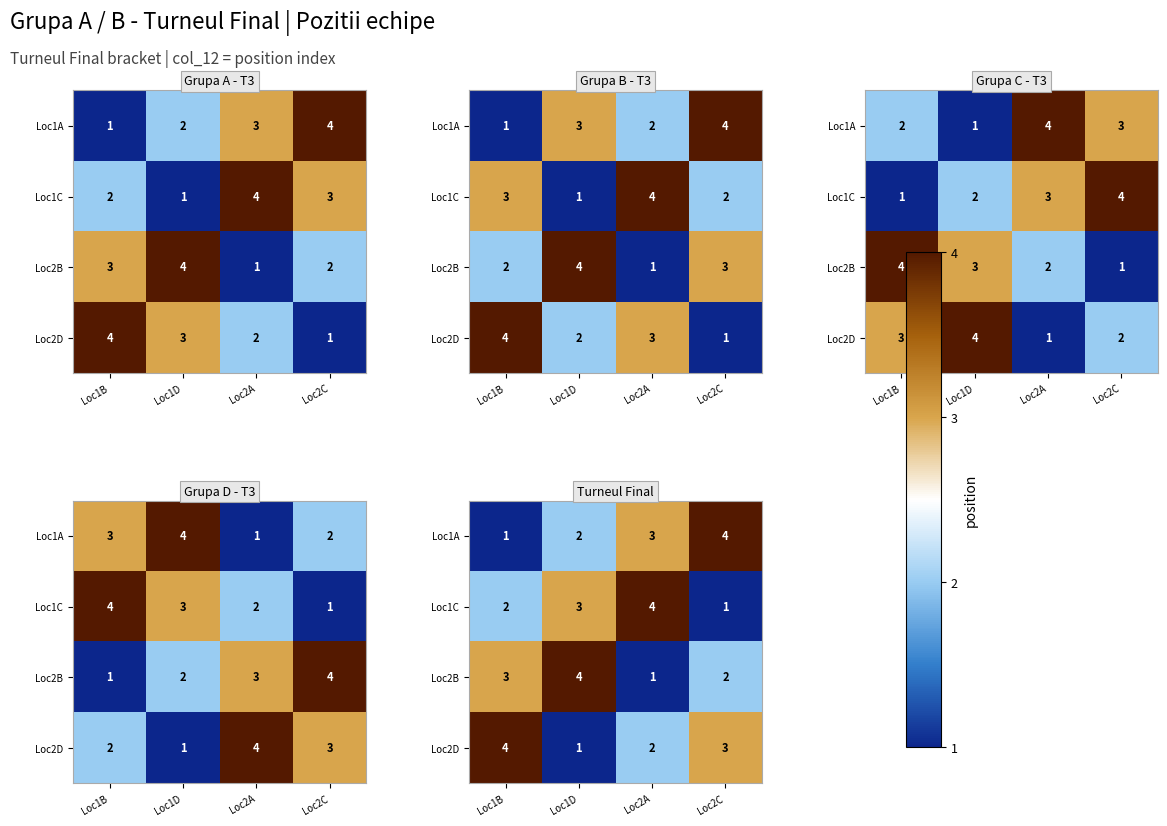

List the series in order of their peak value, highest first.

Loc1A, Loc1C, Loc2B, Loc2D